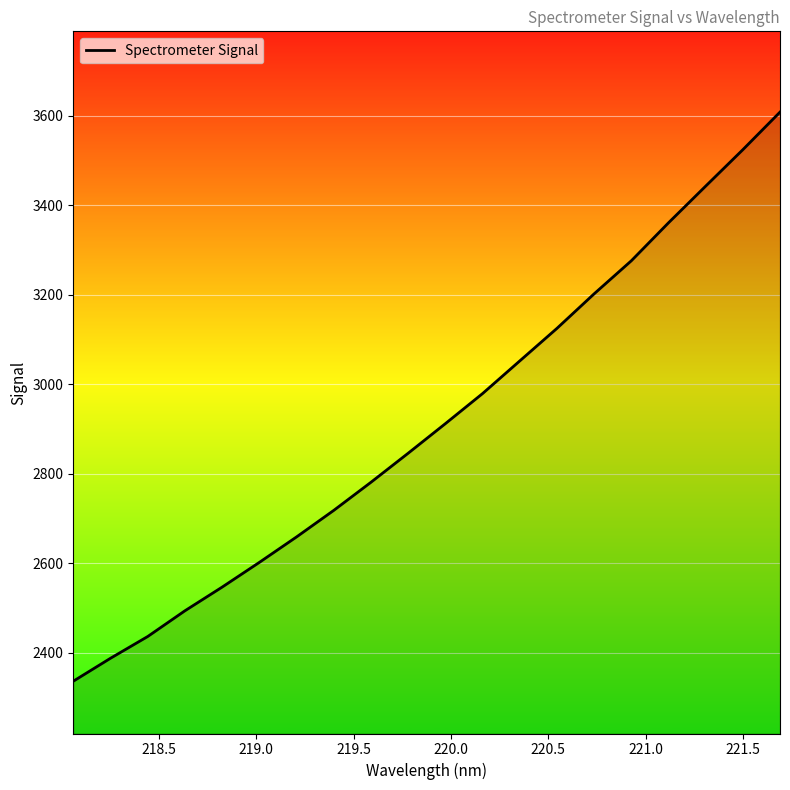

What is the minimum value shown in the chart?

2336.5